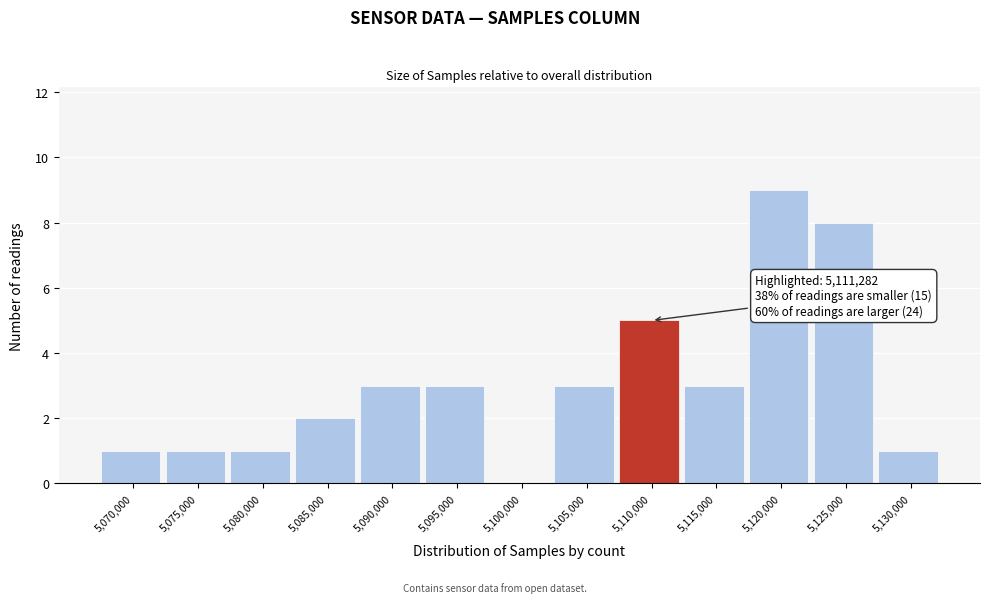

Reading left to right, list all the values displayed in this chart.

5,070,000=1	5,075,000=1	5,080,000=1	5,085,000=2	5,090,000=3	5,095,000=3	5,100,000=0	5,105,000=3	5,110,000=5	5,115,000=3	5,120,000=9	5,125,000=8	5,130,000=1